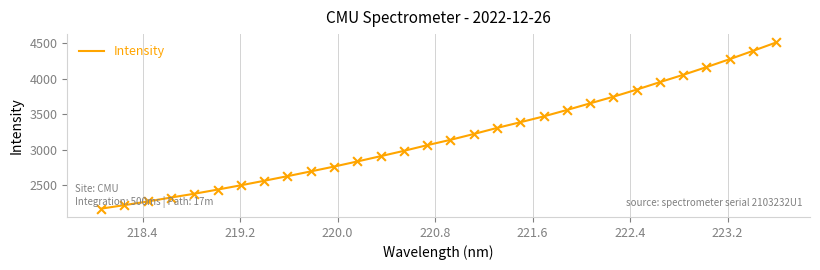

What is the greatest value displayed?

4515.0